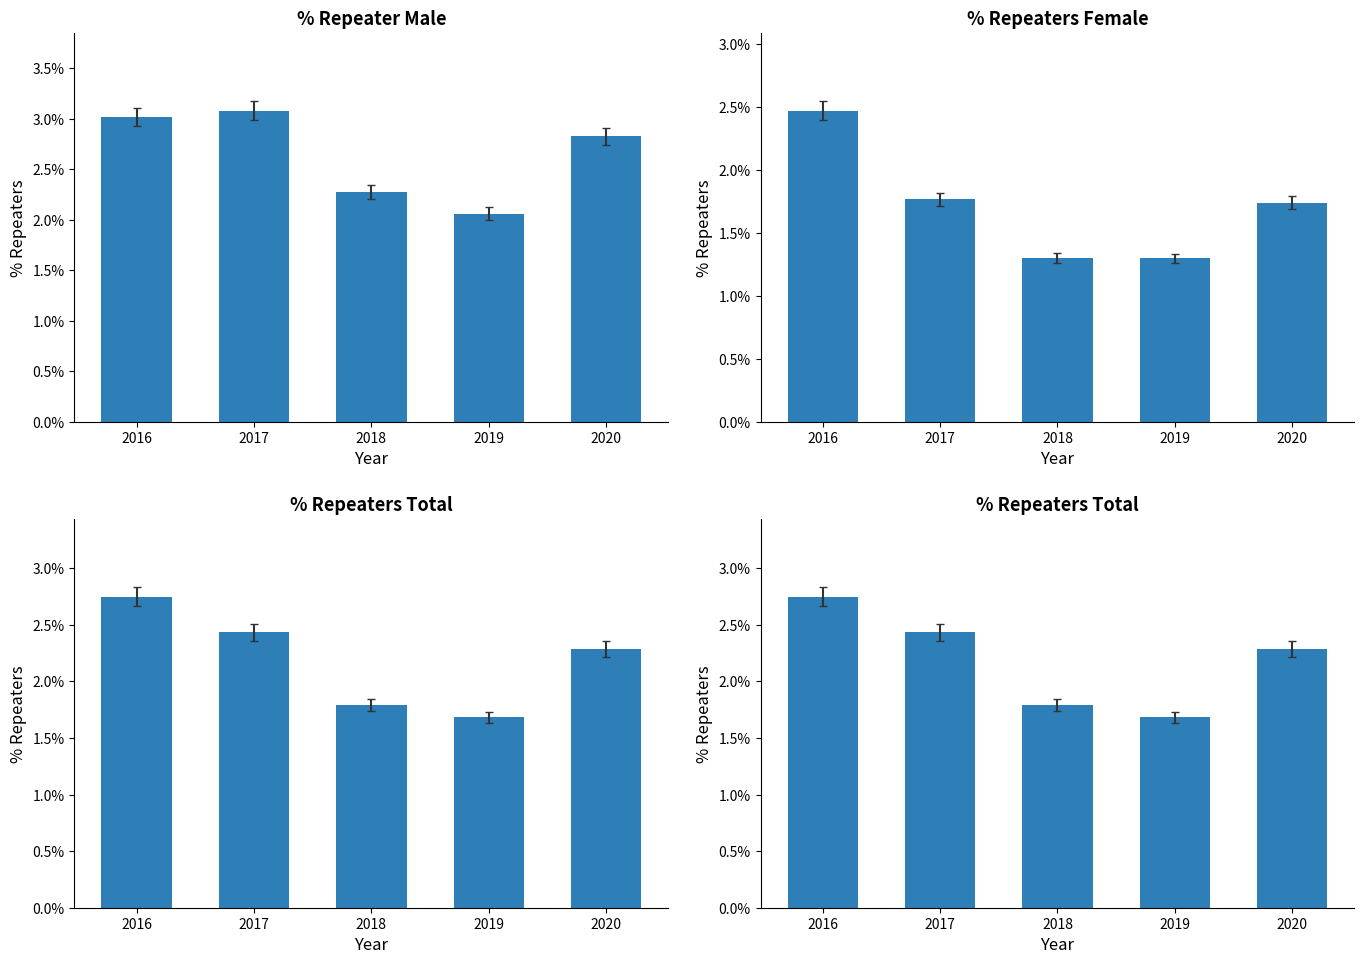

Which series has the largest total across all categories?

% Repeater Male